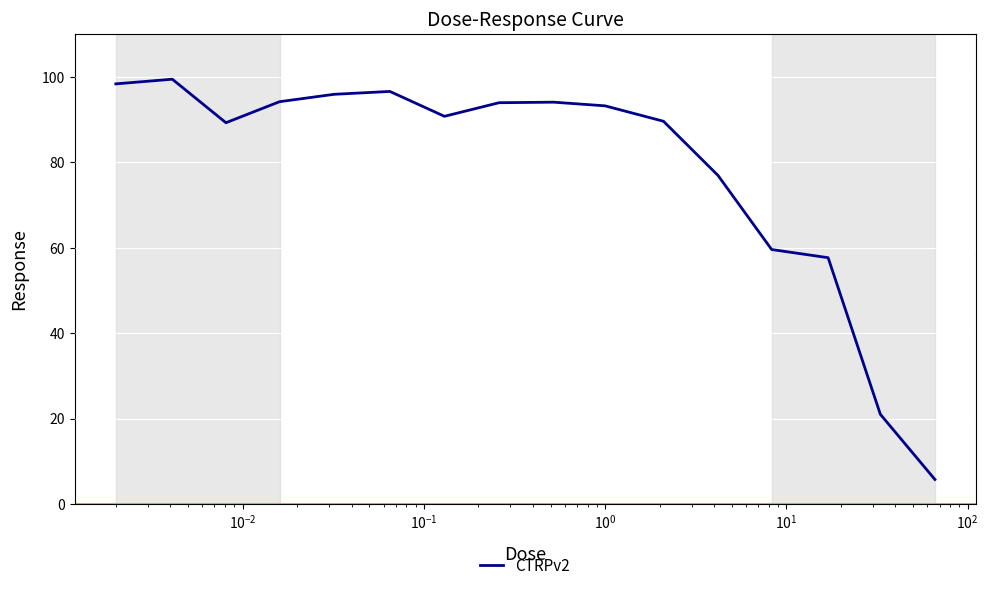

What is the minimum value shown in the chart?

5.7